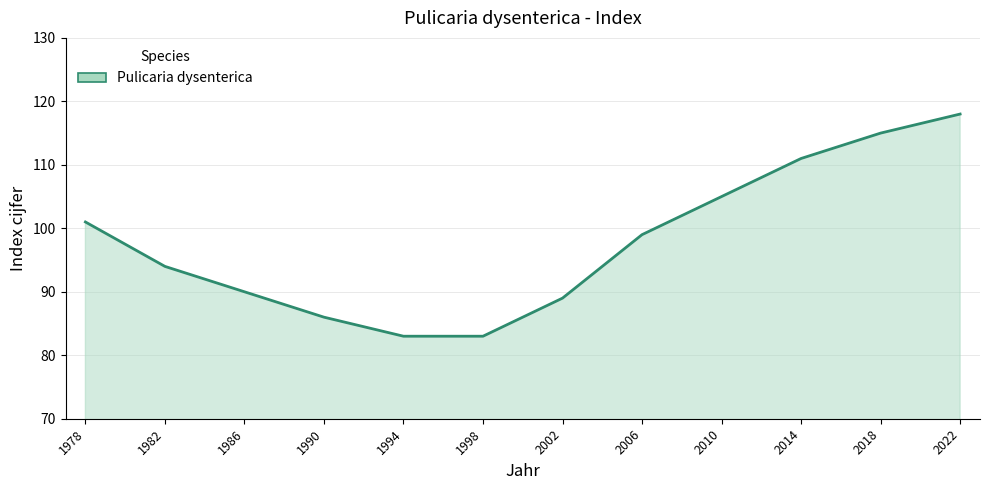

How many lines are shown in the chart?

1